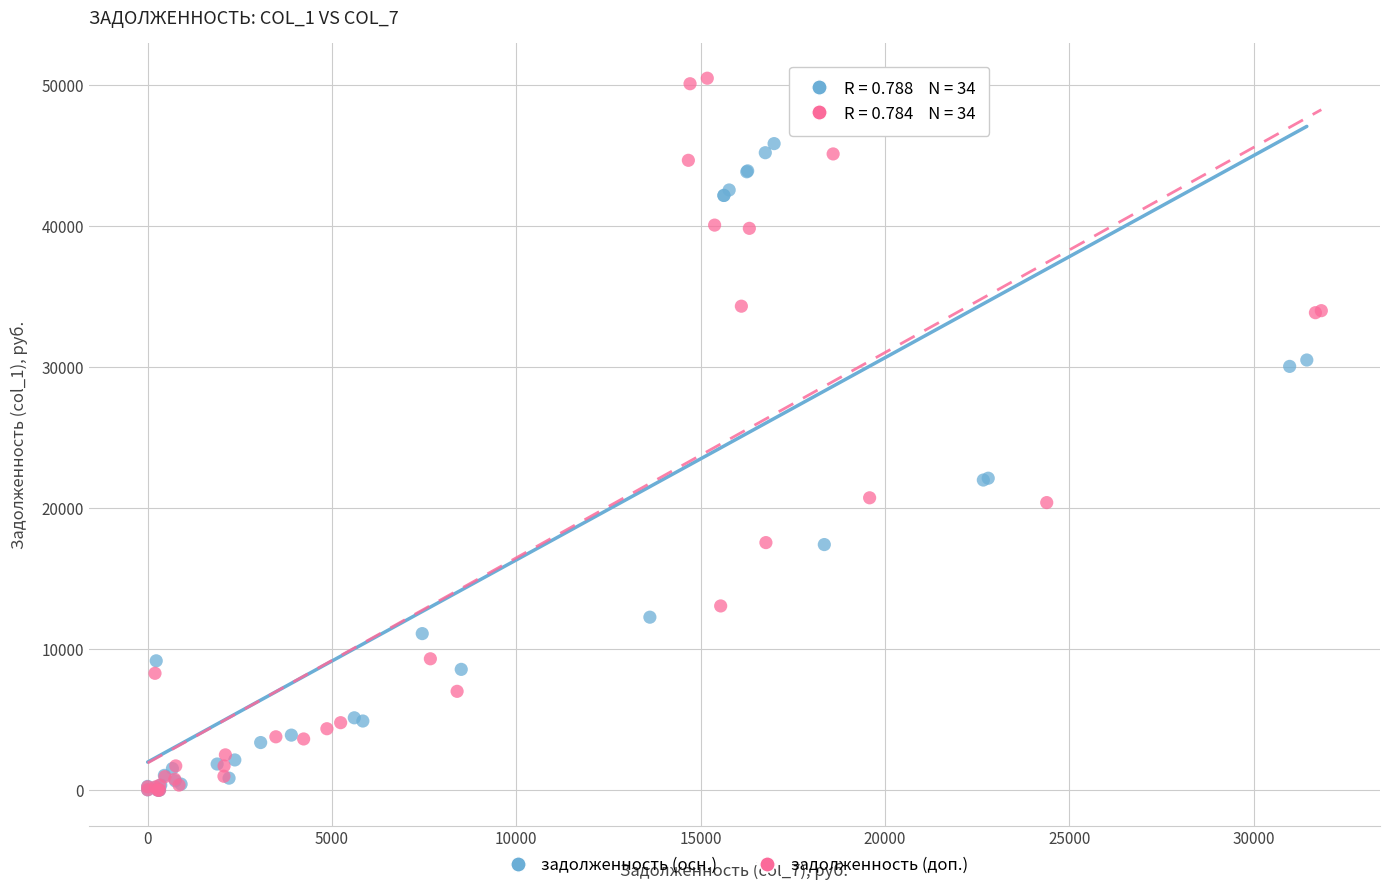

Which series has the widest spread of Y values?

задолженность (доп.)